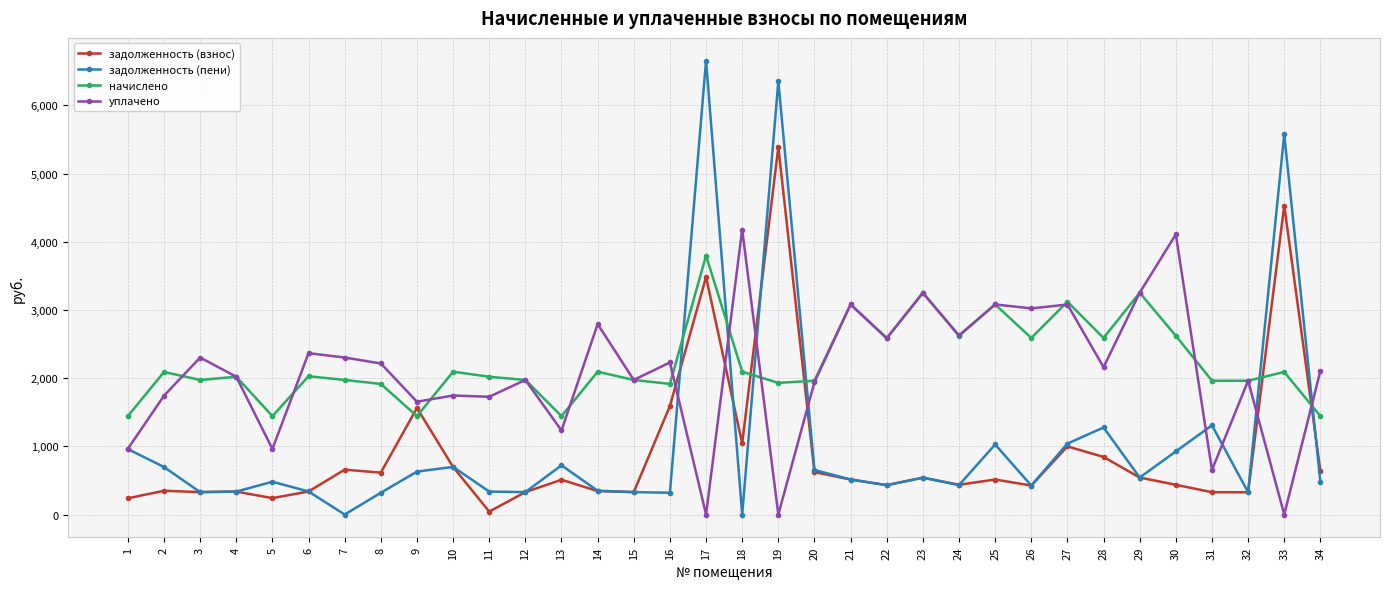

What are all the series names shown in the legend?

задолженность (взнос), задолженность (пени), начислено, уплачено